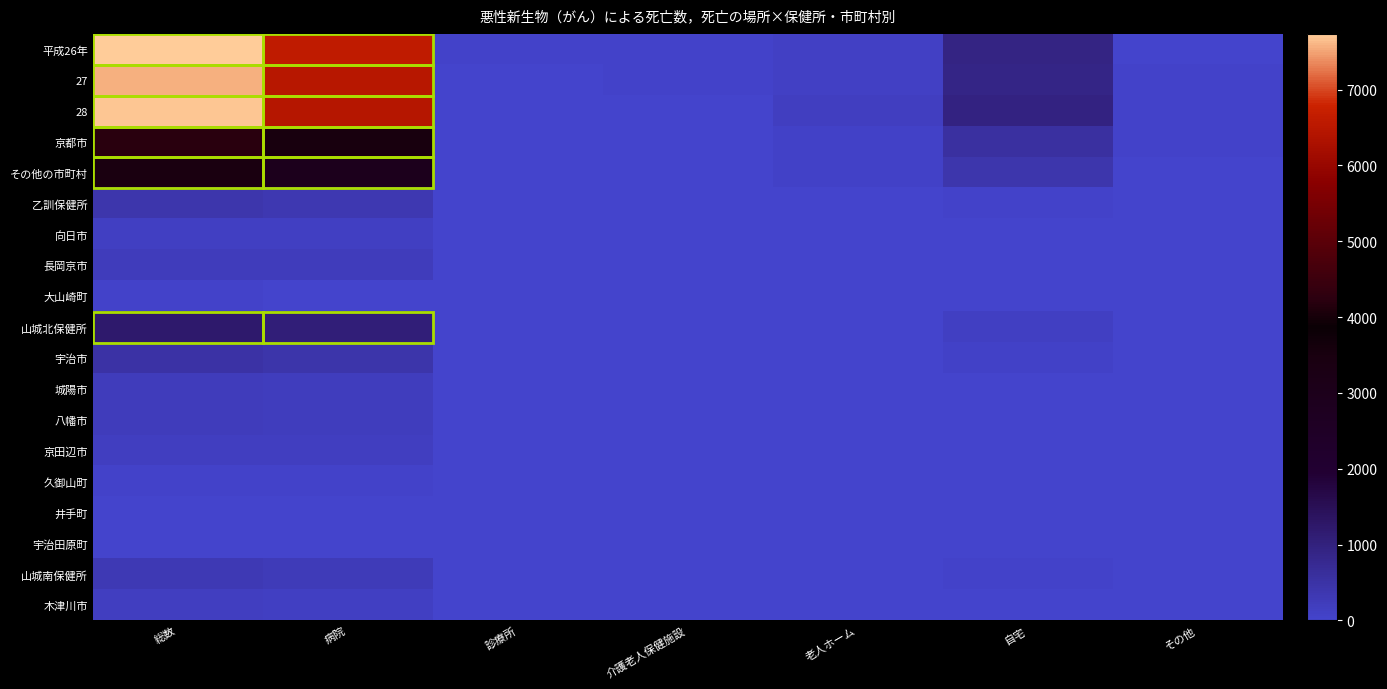

What is the maximum value shown in the chart?

7734